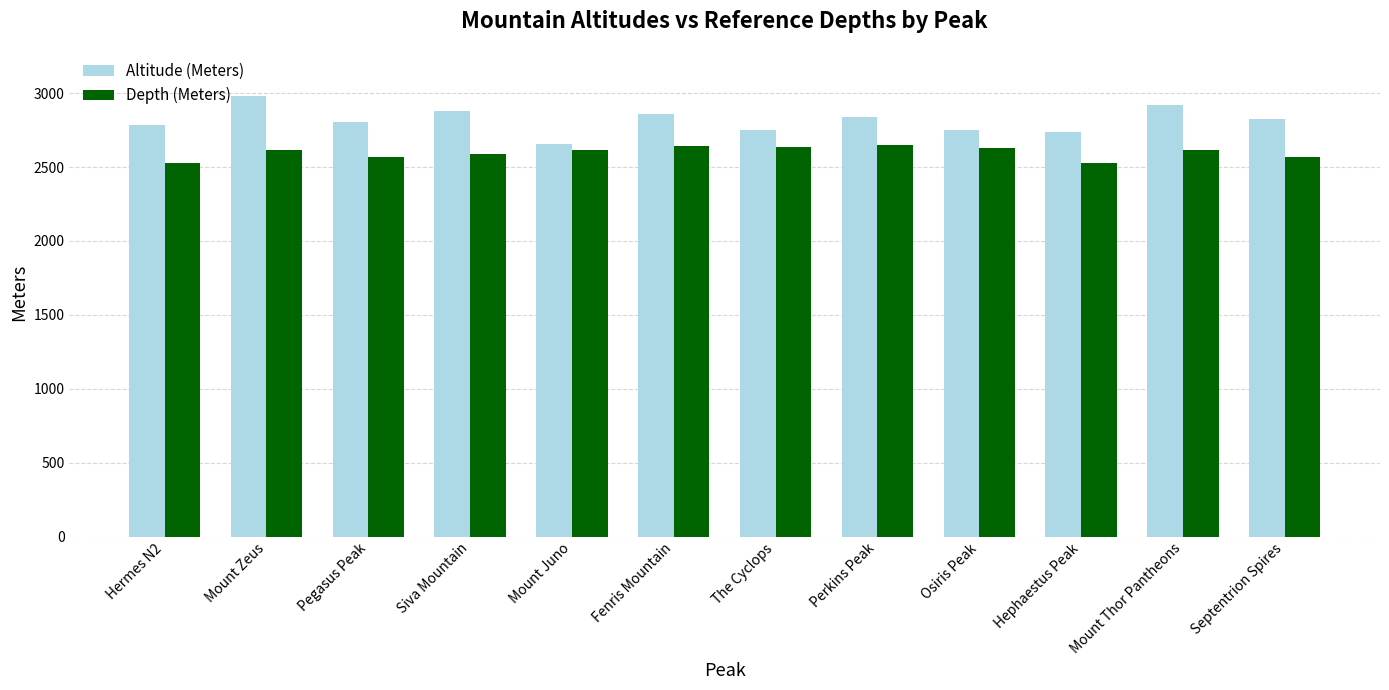

Which series changed the most between Hermes N2 and Fenris Mountain?

Depth (Meters)